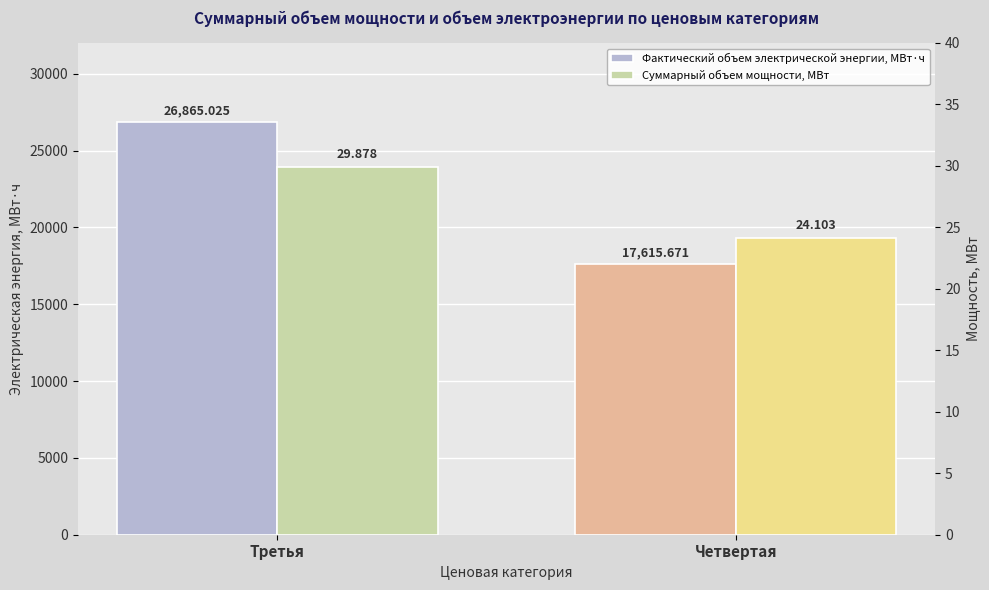

What is the total value across all series at Четвертая?

17639.8